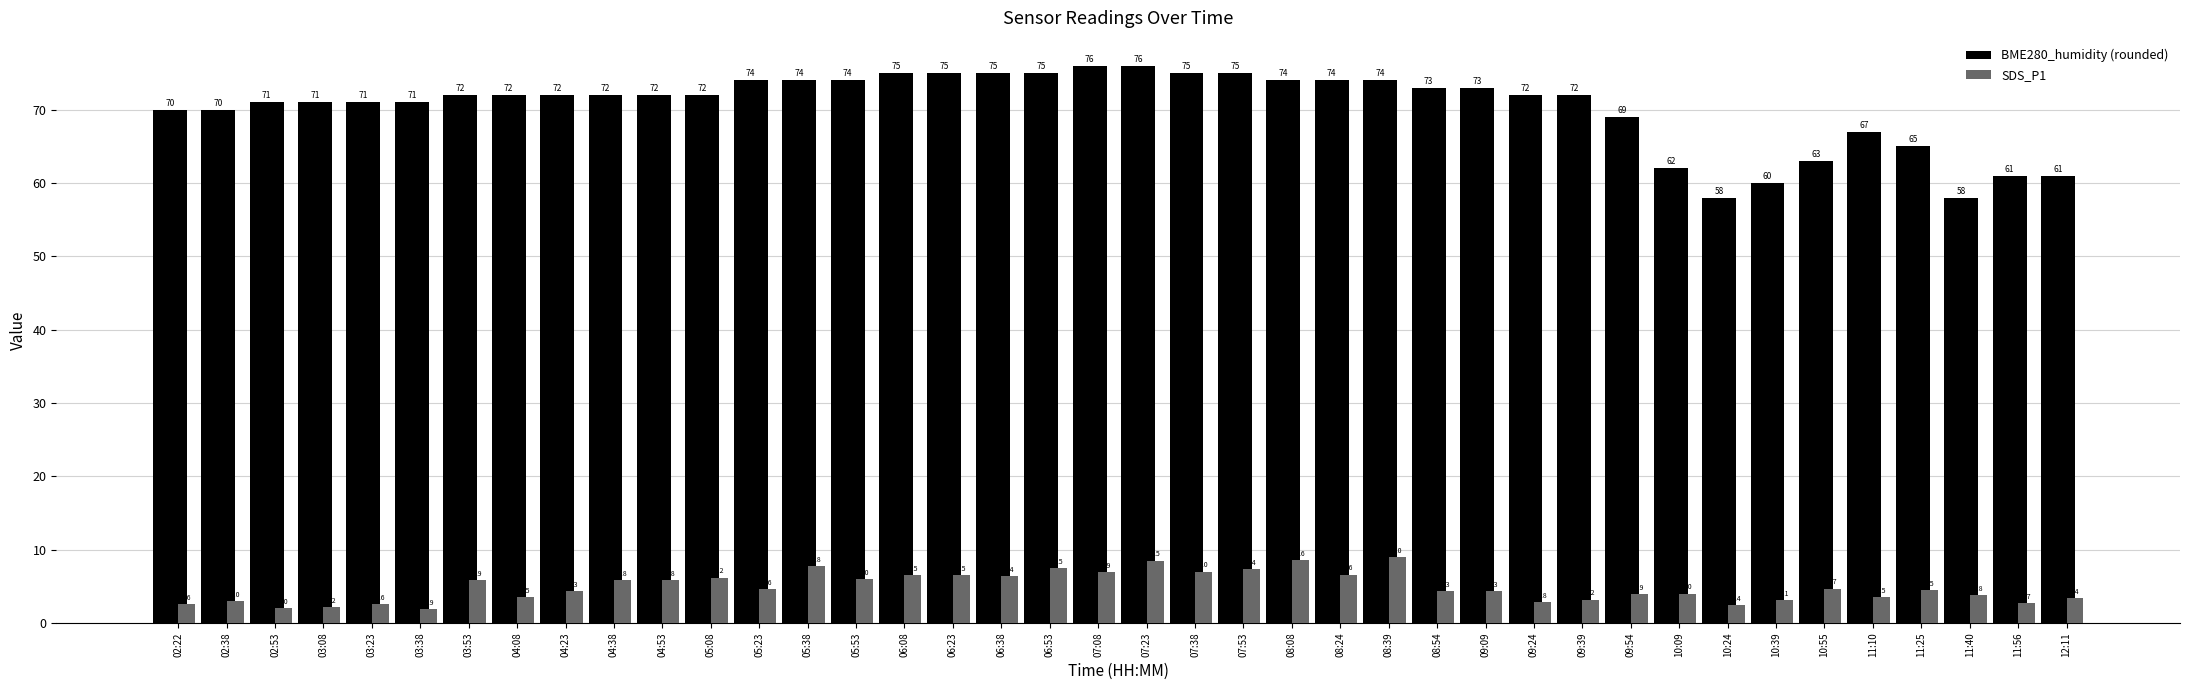

True or false: BME280_humidity (rounded) has a value of 58.0 at 10:24.

True